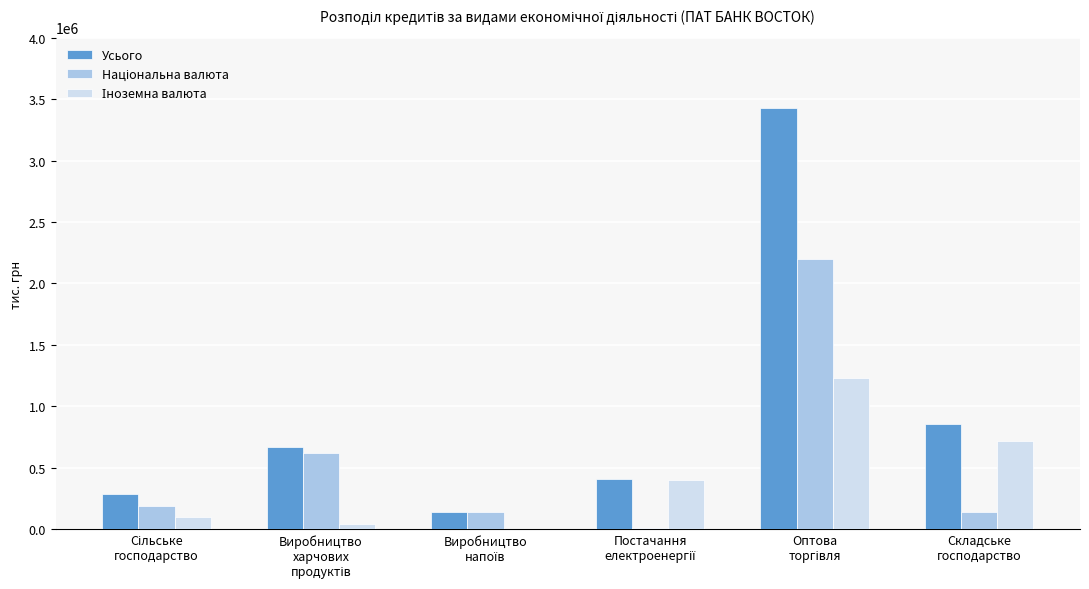

What is the maximum value shown in the chart?

3426116